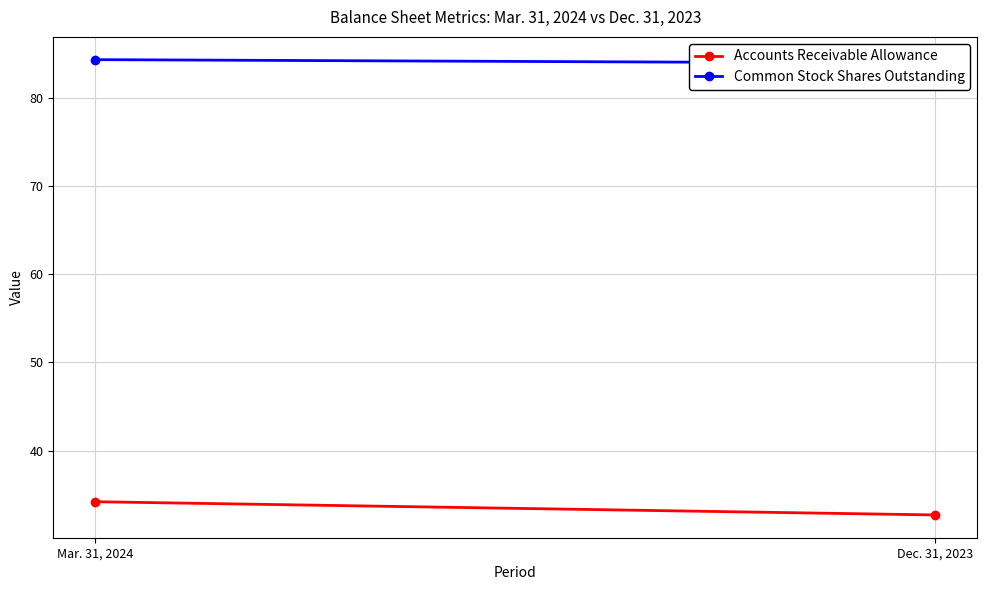

Between Mar. 31, 2024 and Dec. 31, 2023, which series saw the biggest shift?

Accounts Receivable Allowance